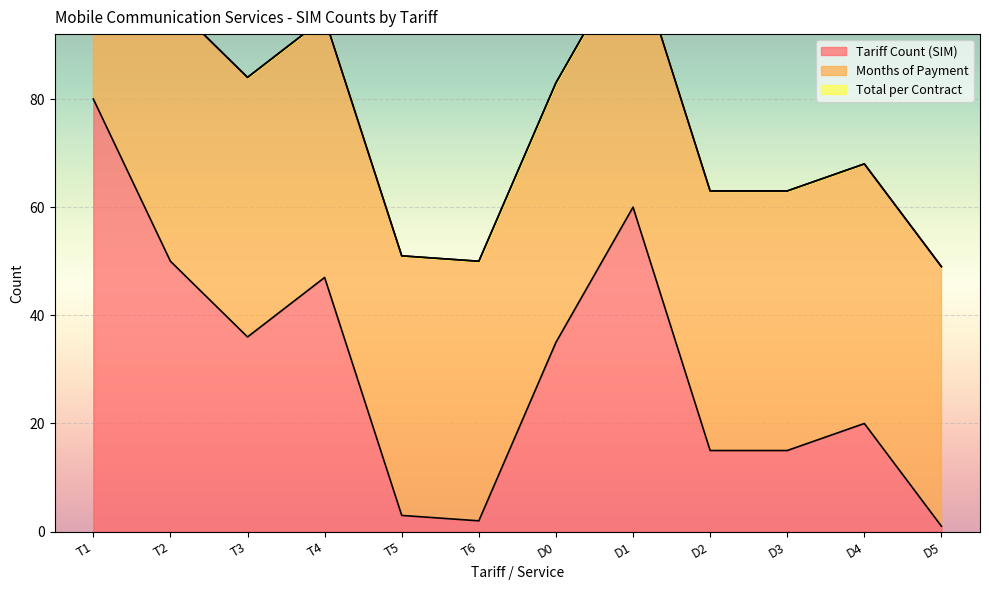

Is it true that Months of Payment equals 69 at D2?

False